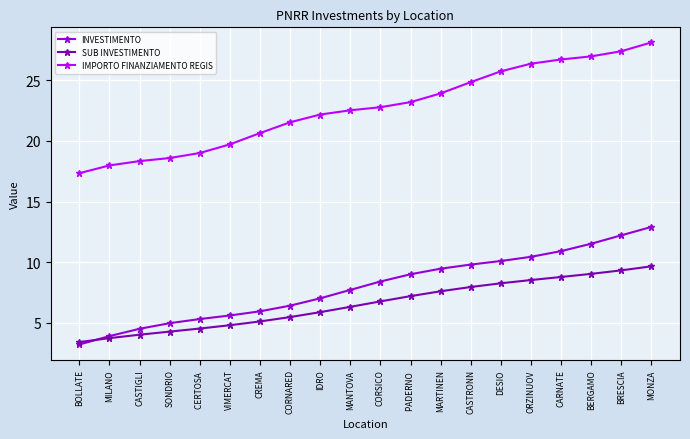

Which series changed the most between CREMA and IDRO?

IMPORTO FINANZIAMENTO REGIS